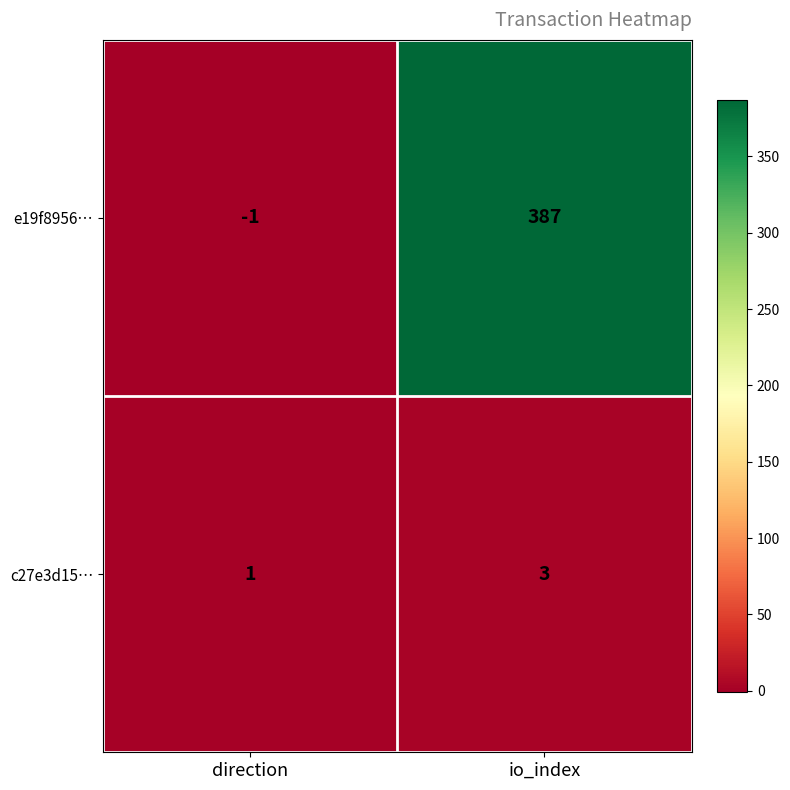

Which series has the widest spread of values?

e19f8956…